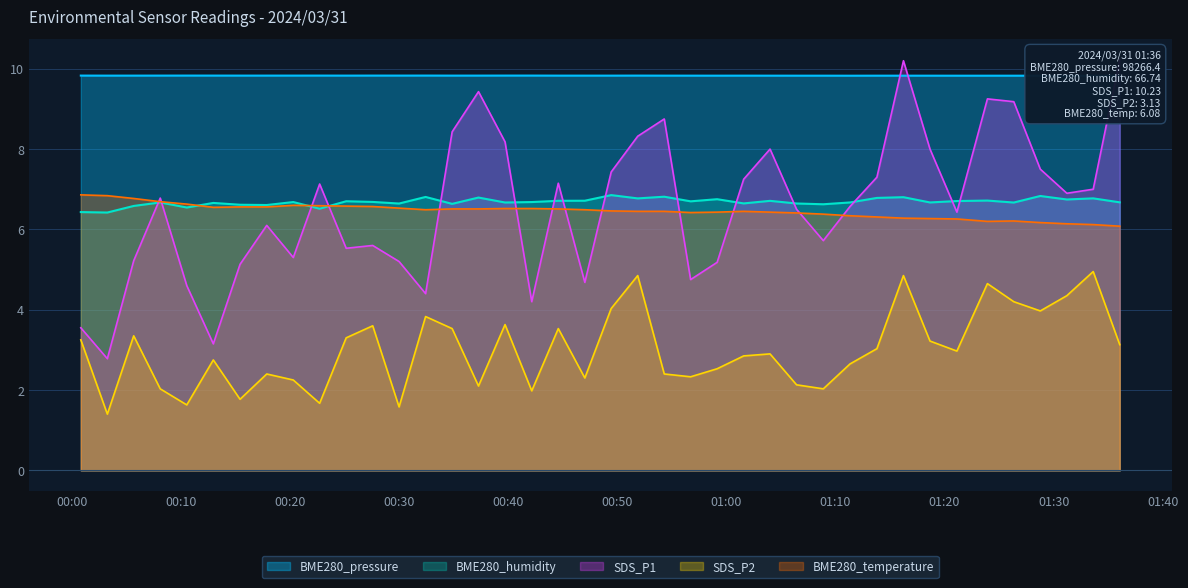

What is the total value across all series at 2024/03/31 01:11:20?

32.1